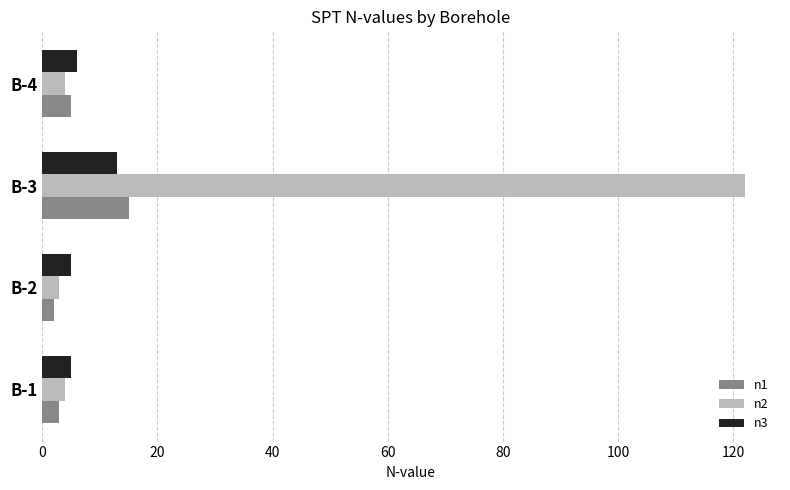

Between B-3 and B-4, which series saw the biggest shift?

n2